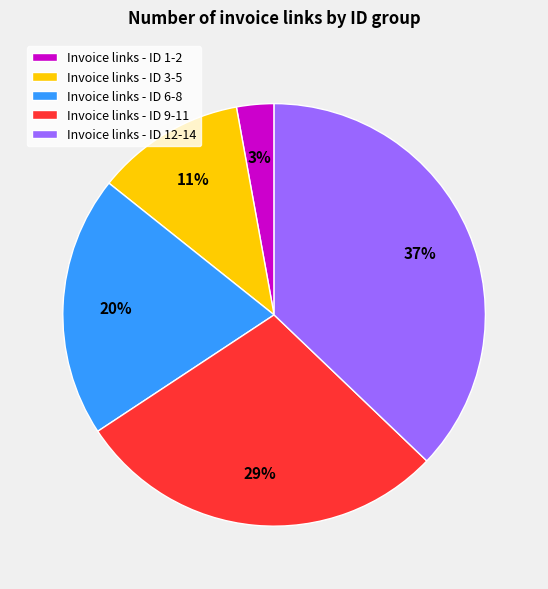

Count the number of slices in the pie.

5